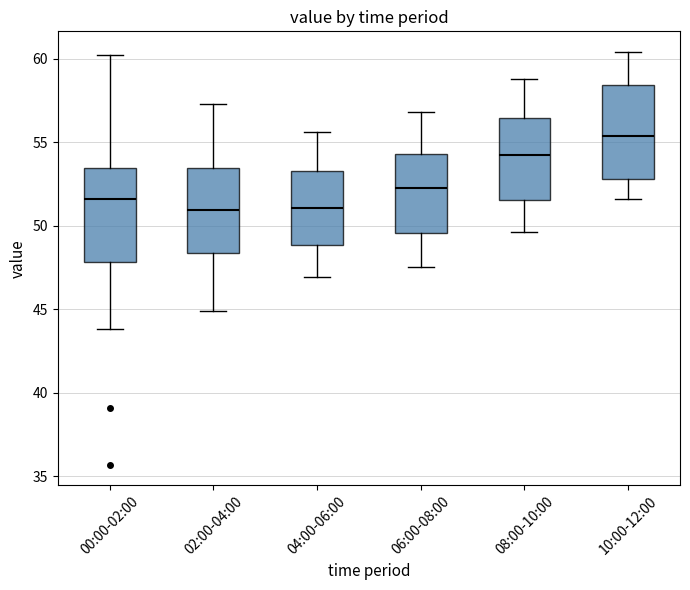

Reading left to right, read every box against the y-axis: the position of its median line, the range the box covers, and the ends of its whiskers. The values are not printed on the chart, so give them approximately, as read against the axis.

00:00-02:00: median 51.5, box 48.0 to 53.5, whiskers 44.0 to 60.0
02:00-04:00: median 51.0, box 48.5 to 53.5, whiskers 45.0 to 57.5
04:00-06:00: median 51.0, box 49.0 to 53.5, whiskers 47.0 to 55.5
06:00-08:00: median 52.5, box 49.5 to 54.5, whiskers 47.5 to 57.0
08:00-10:00: median 54.5, box 51.5 to 56.5, whiskers 49.5 to 59.0
10:00-12:00: median 55.5, box 53.0 to 58.5, whiskers 51.5 to 60.5